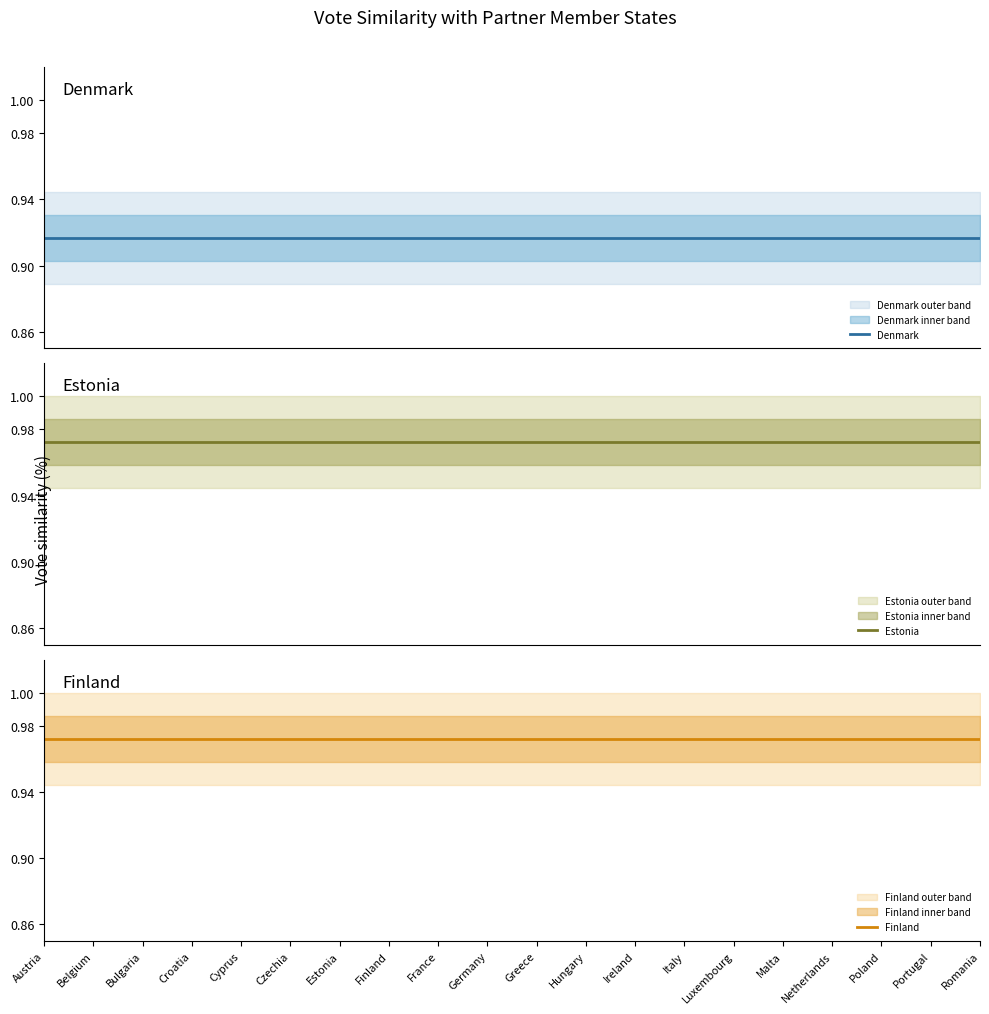

What are all the series names shown in the legend?

Denmark, Estonia, Finland